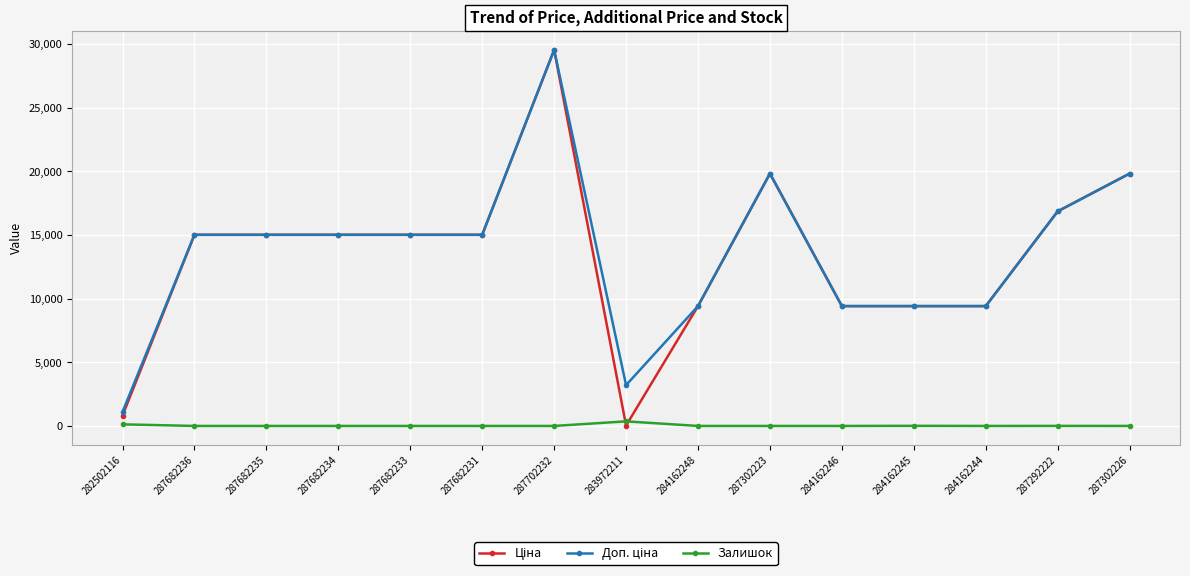

What is the label of the 13th point from the right?

287682235